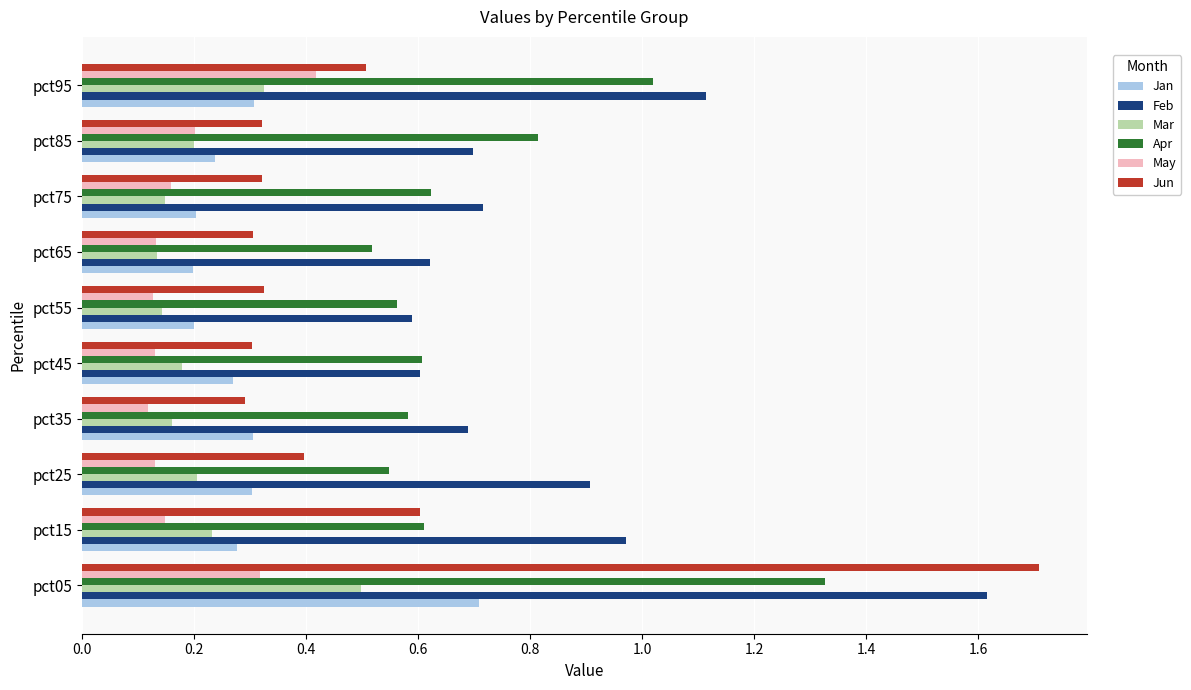

What is the total value across all series at pct45?

2.1